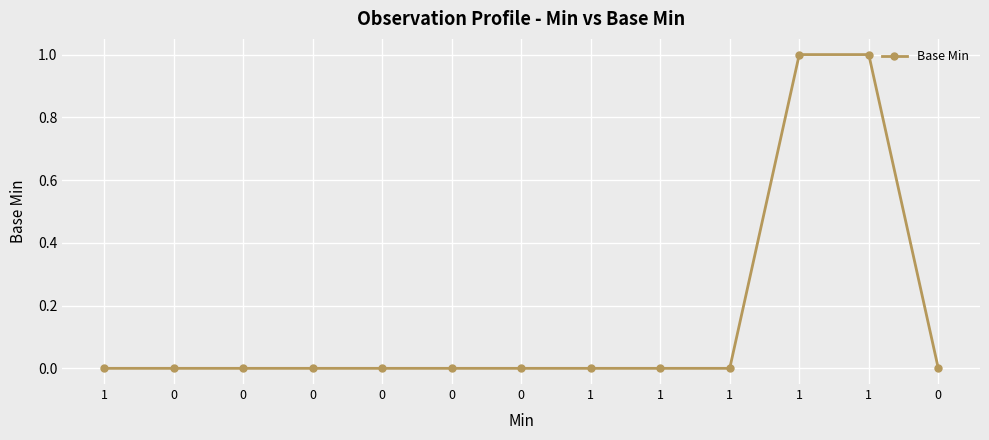

Is it true that the value at 1 is 0?

True